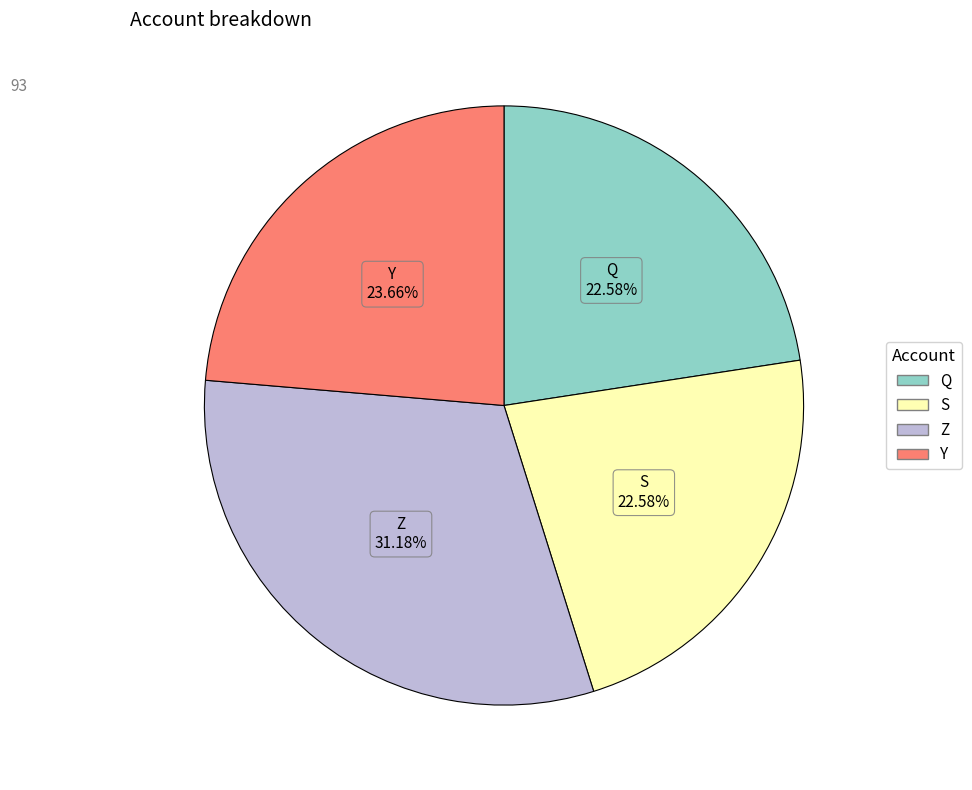

What percentage is NOT represented by Q?

77.4%